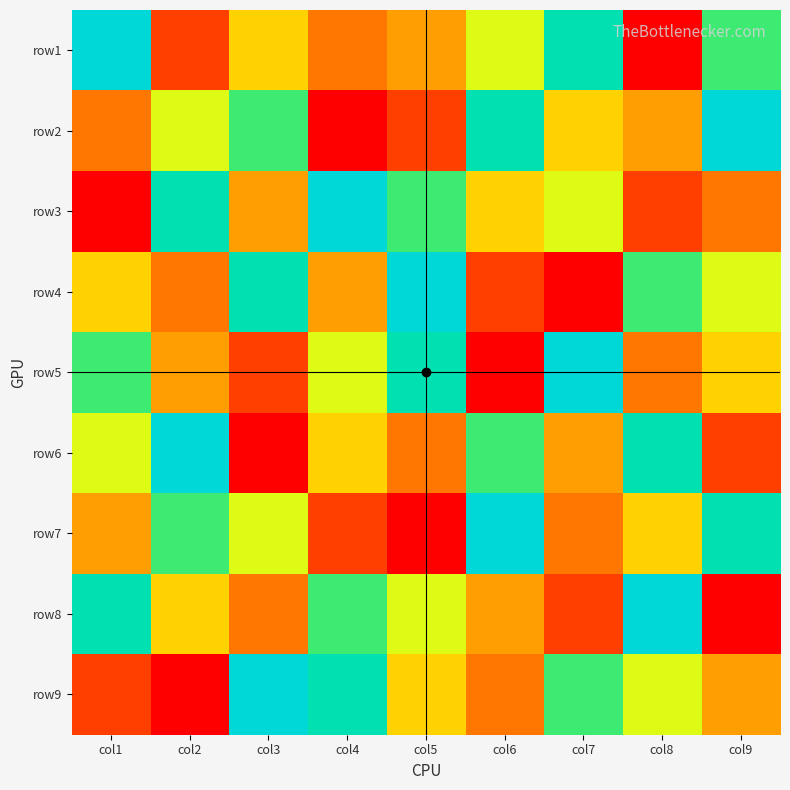

Reading left to right, transcribe all the data shown in this chart.

row1: col1=9	col2=2	col3=5	col4=3	col5=4	col6=6	col7=8	col8=1	col9=7
row2: col1=3	col2=6	col3=7	col4=1	col5=2	col6=8	col7=5	col8=4	col9=9
row3: col1=1	col2=8	col3=4	col4=9	col5=7	col6=5	col7=6	col8=2	col9=3
row4: col1=5	col2=3	col3=8	col4=4	col5=9	col6=2	col7=1	col8=7	col9=6
row5: col1=7	col2=4	col3=2	col4=6	col5=8	col6=1	col7=9	col8=3	col9=5
row6: col1=6	col2=9	col3=1	col4=5	col5=3	col6=7	col7=4	col8=8	col9=2
row7: col1=4	col2=7	col3=6	col4=2	col5=1	col6=9	col7=3	col8=5	col9=8
row8: col1=8	col2=5	col3=3	col4=7	col5=6	col6=4	col7=2	col8=9	col9=1
row9: col1=2	col2=1	col3=9	col4=8	col5=5	col6=3	col7=7	col8=6	col9=4